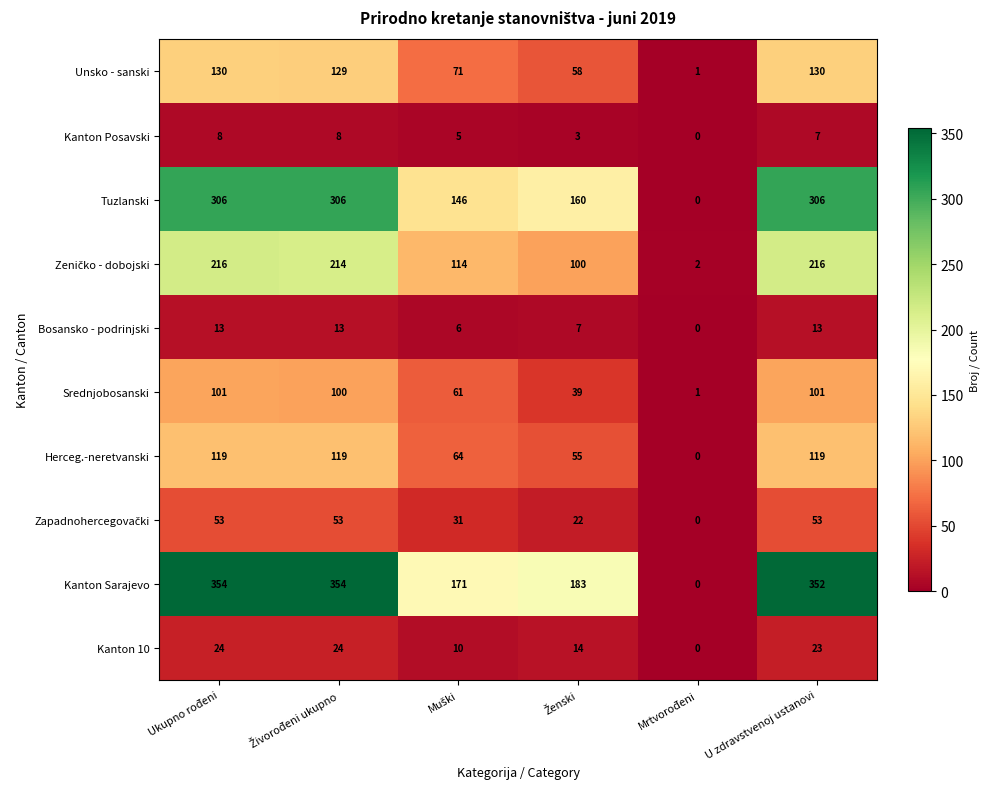

How many data points does each series have?

6